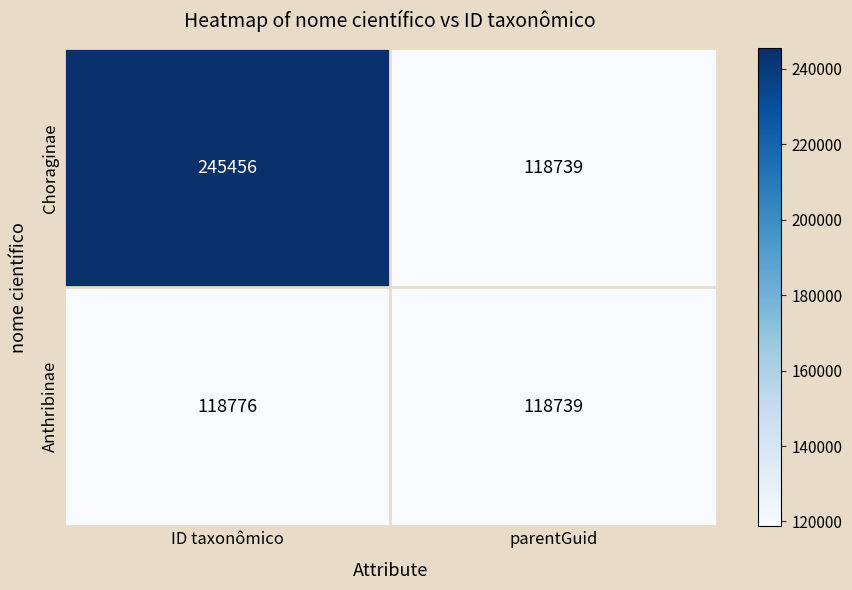

What is the difference between the maximum and minimum values in the Choraginae series?

126717